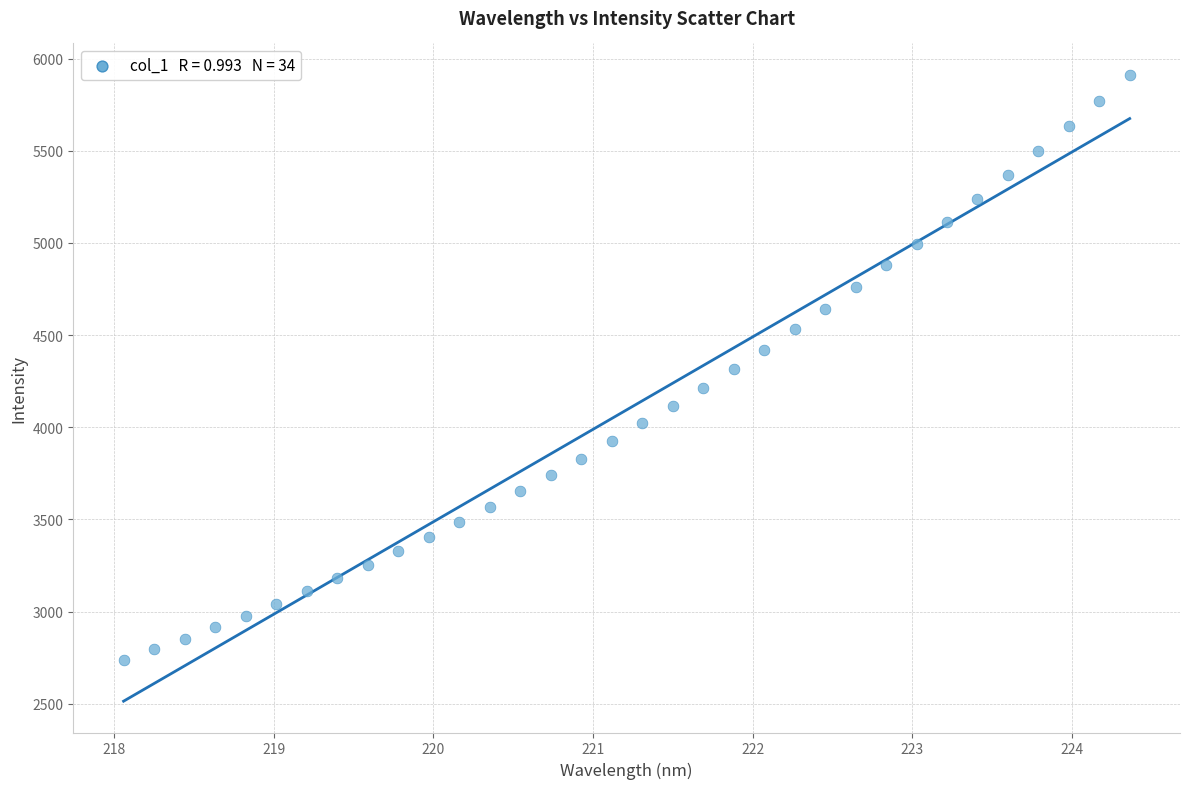

What is the range of X values (max minus min)?

6.3